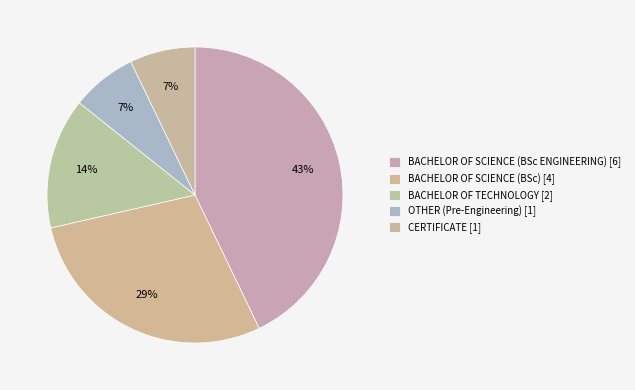

To the nearest percent, what is the average slice percentage?

20%